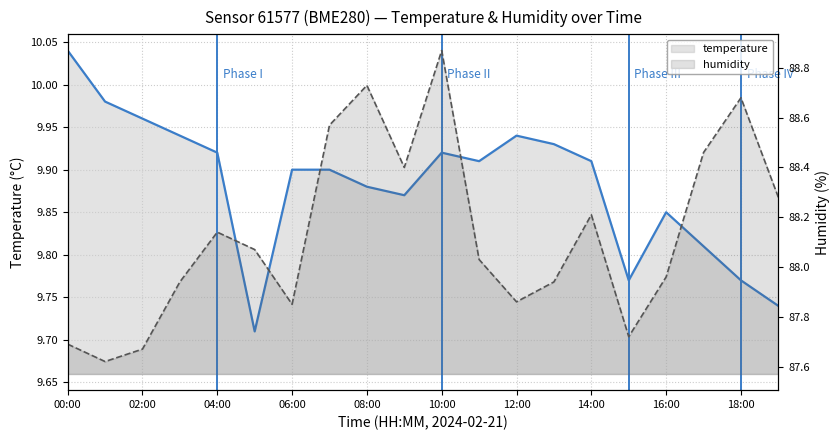

Does the chart display data point markers on the line(s)?

No